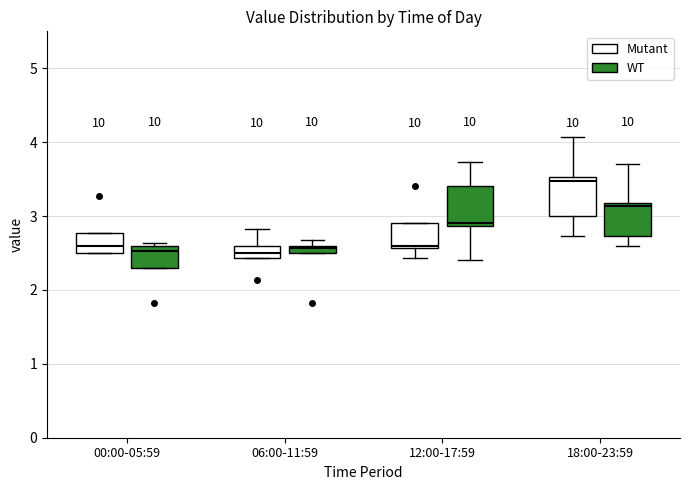

Where is the upper edge of the box for 06:00-11:59 (WT) on the y-axis? The values are not printed on the chart, so give them approximately, as read against the axis.

2.6